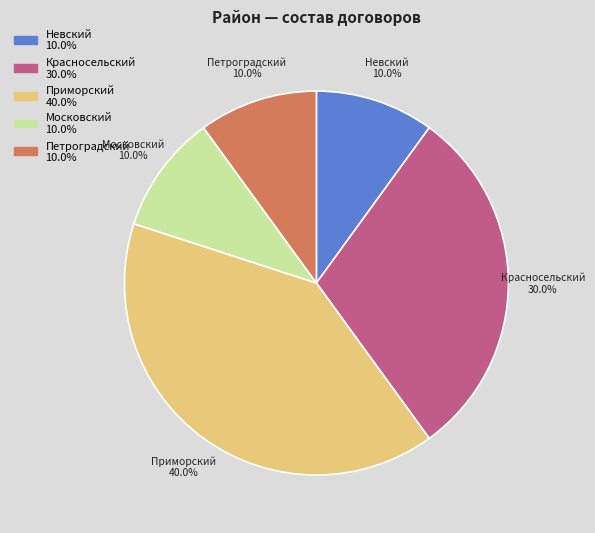

Between Московский and Приморский, which is larger?

Приморский